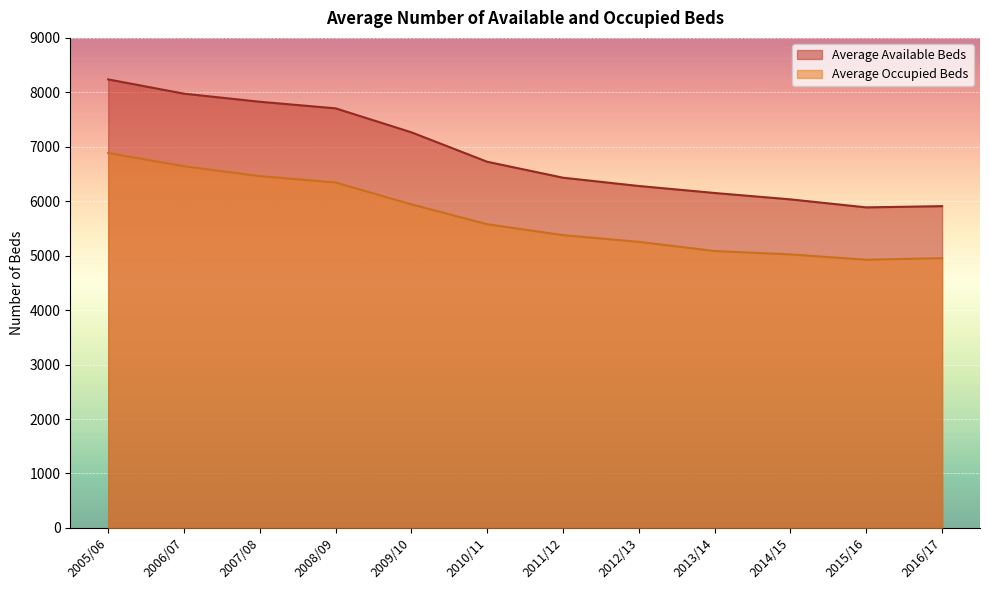

Which has a higher value, 2016/17 or 2006/07?

2006/07